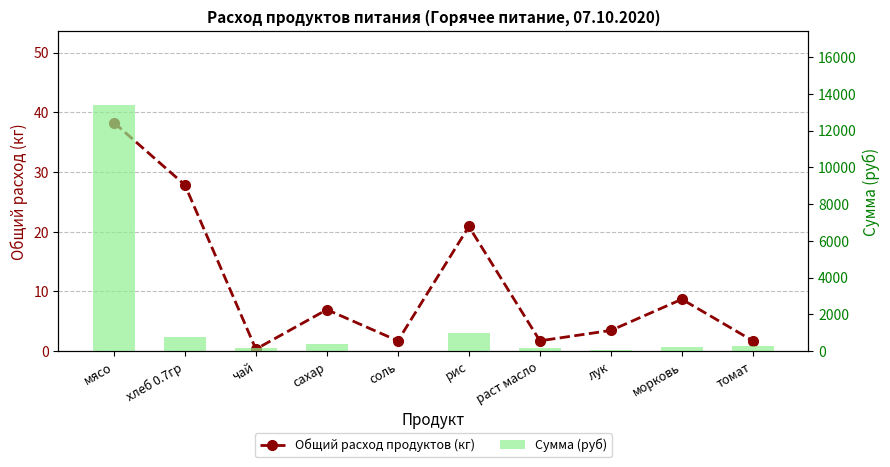

The value of Сумма (руб) at рис is 487.6. True or false?

False